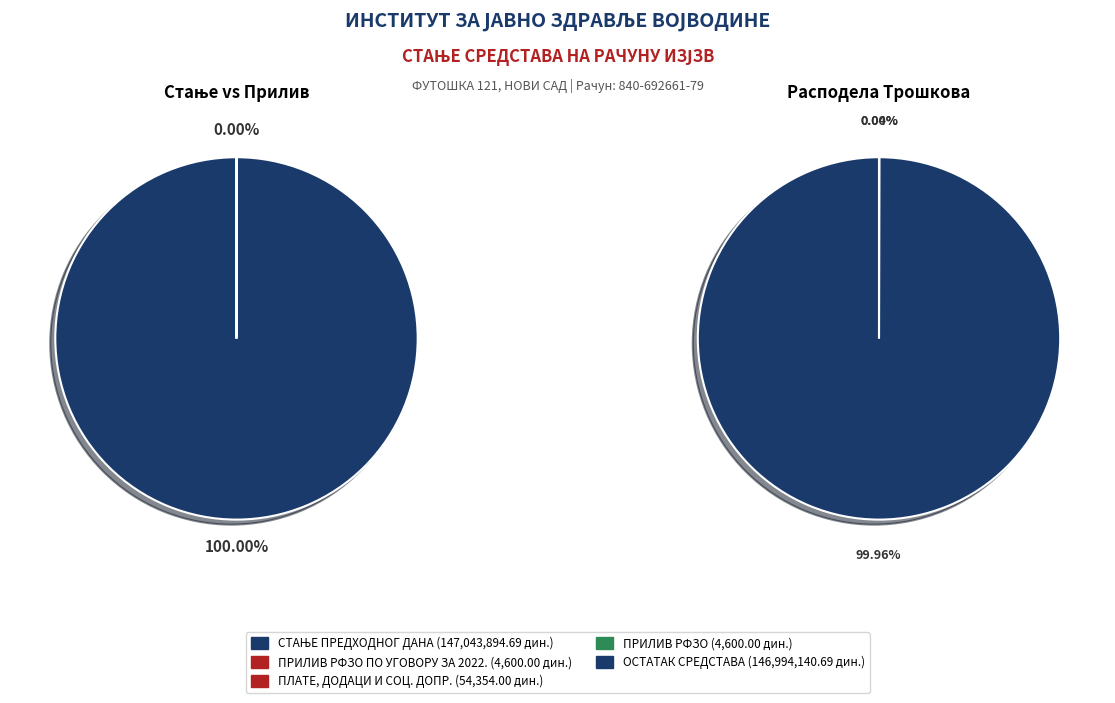

Which slice is the largest?

СТАЊЕ ПРЕДХОДНОГ ДАНА